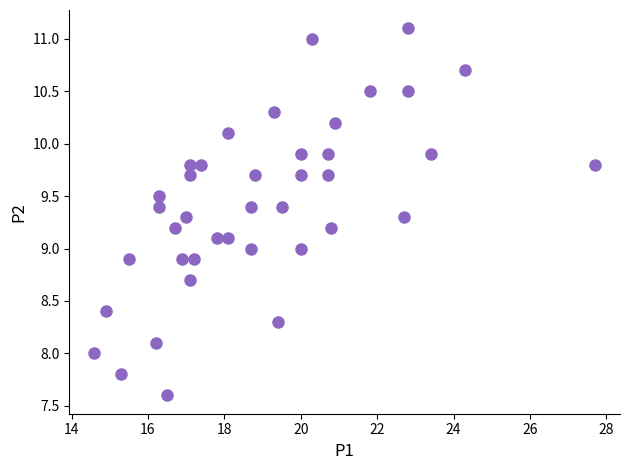

What is the range of Y values (max minus min)?

3.5